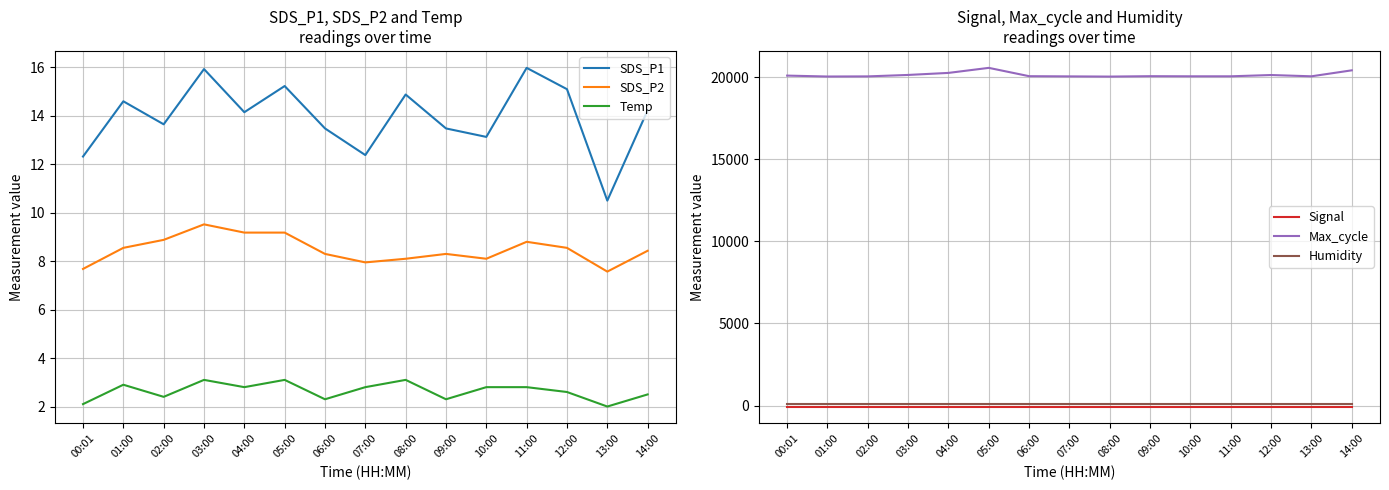

What is the difference between the highest and lowest values at 11:00?

20113.0